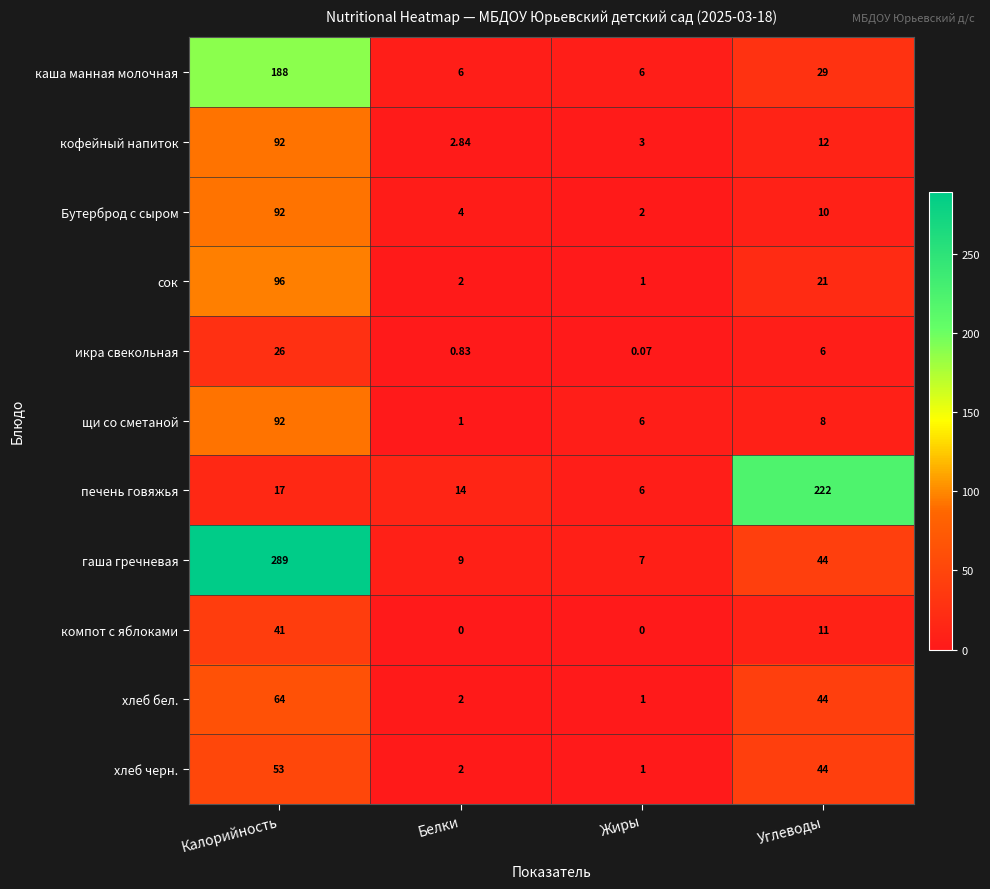

Count the number of data series in this chart.

11